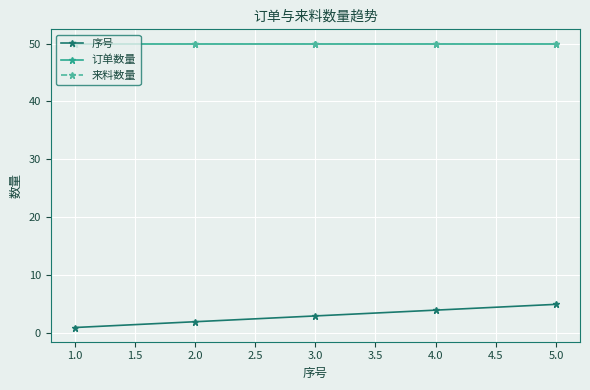

Is this an area chart (filled region under the line)?

No